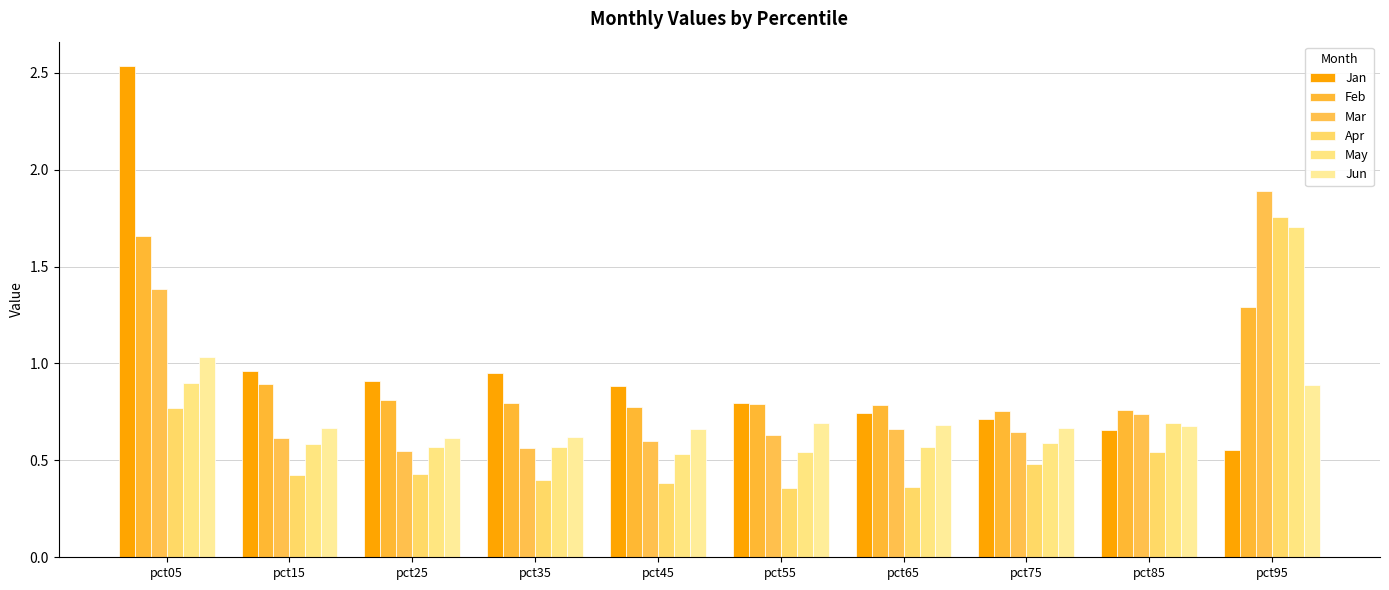

What is the difference between the maximum and minimum values in the Mar series?

1.3